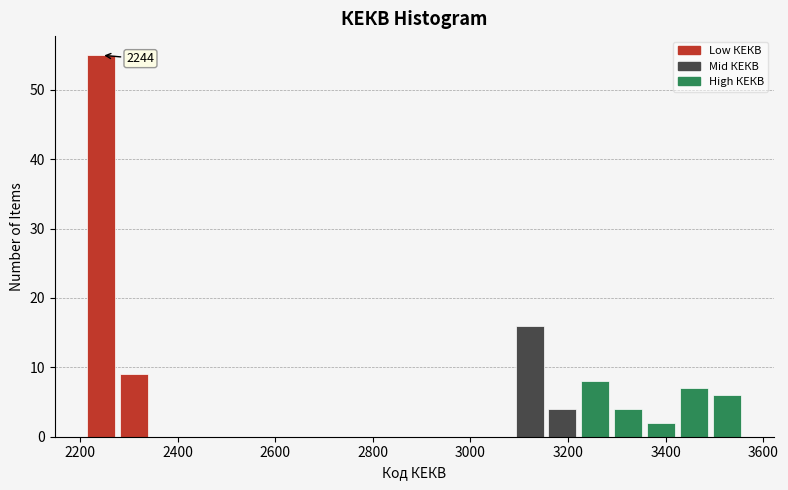

Around what value on the x-axis is the tallest bar? Give the approximate position of its centre, as read against the axis.

2240